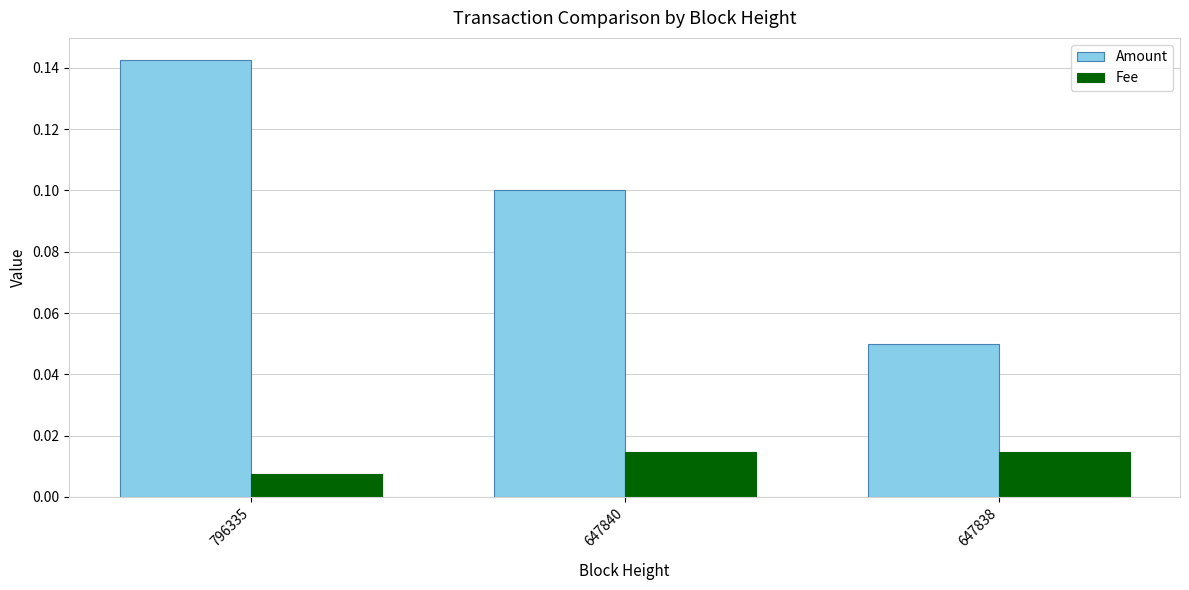

What are all the series names shown in the legend?

Amount, Fee